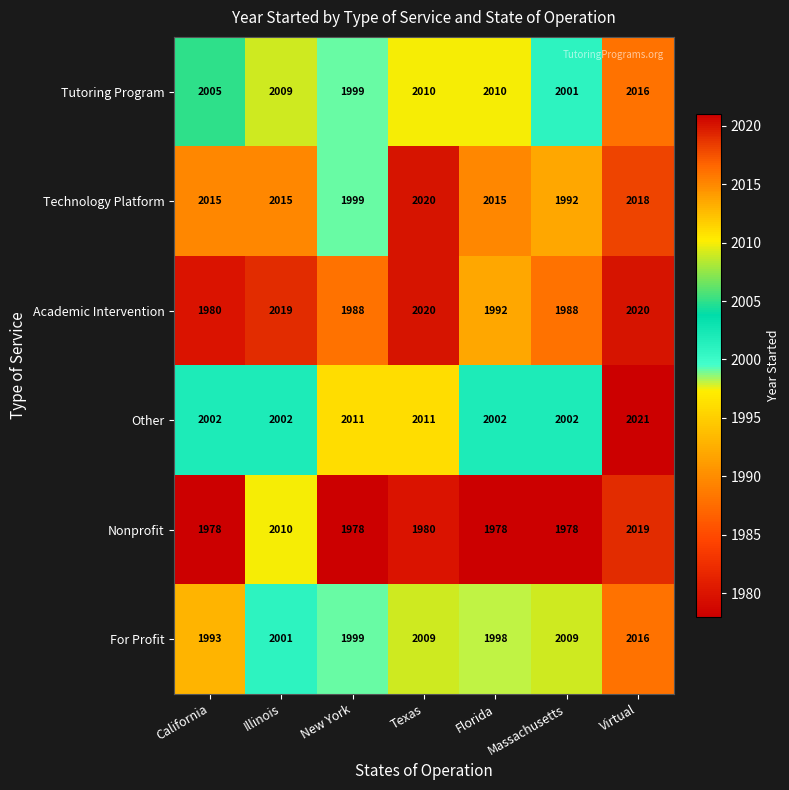

What is the total value across all series at Texas?

12050